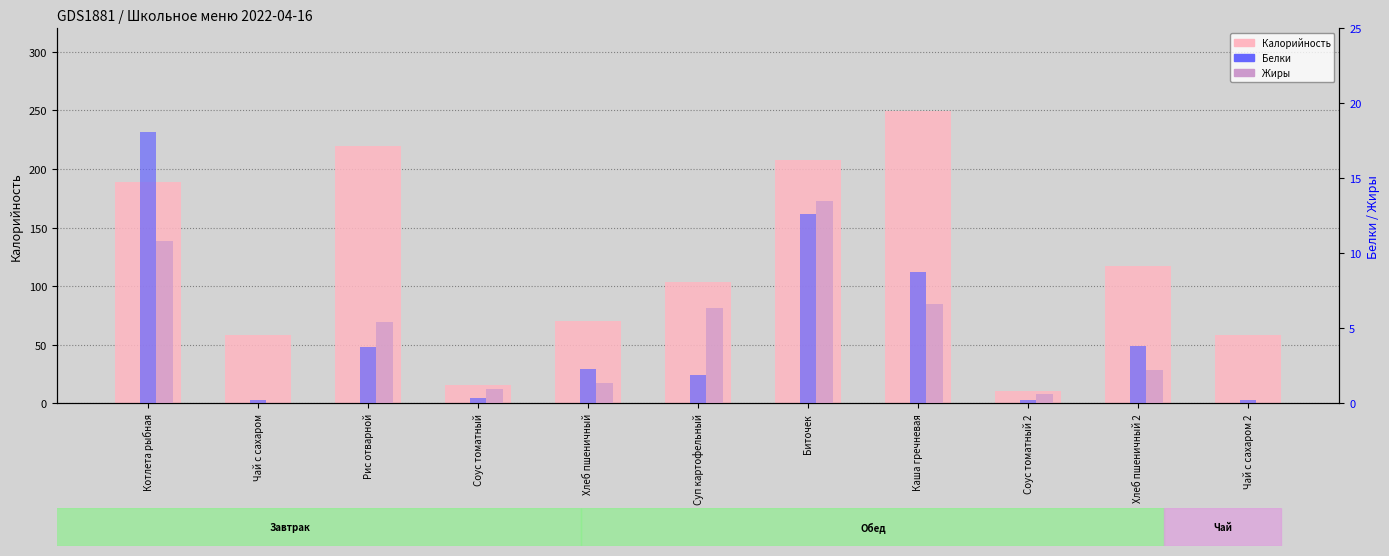

List the labels in order of Калорийность value, largest first.

Каша гречневая, Рис отварной, Биточек, Котлета рыбная, Хлеб пшеничный 2, Суп картофельный, Хлеб пшеничный, Чай с сахаром, Чай с сахаром 2, Соус томатный, Соус томатный 2